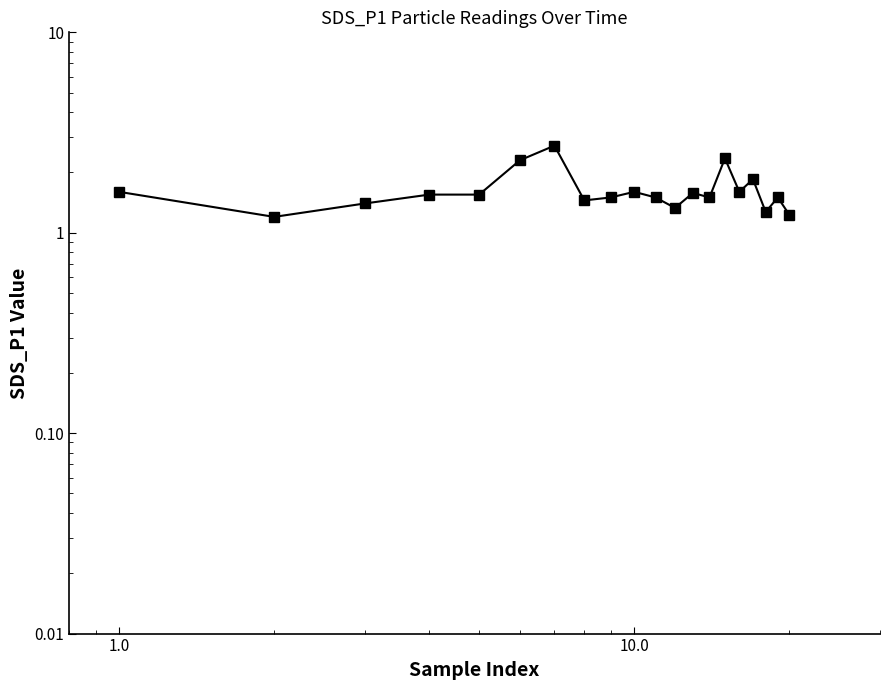

How many points are higher than both their immediate neighbors (excluding endpoints)?

6